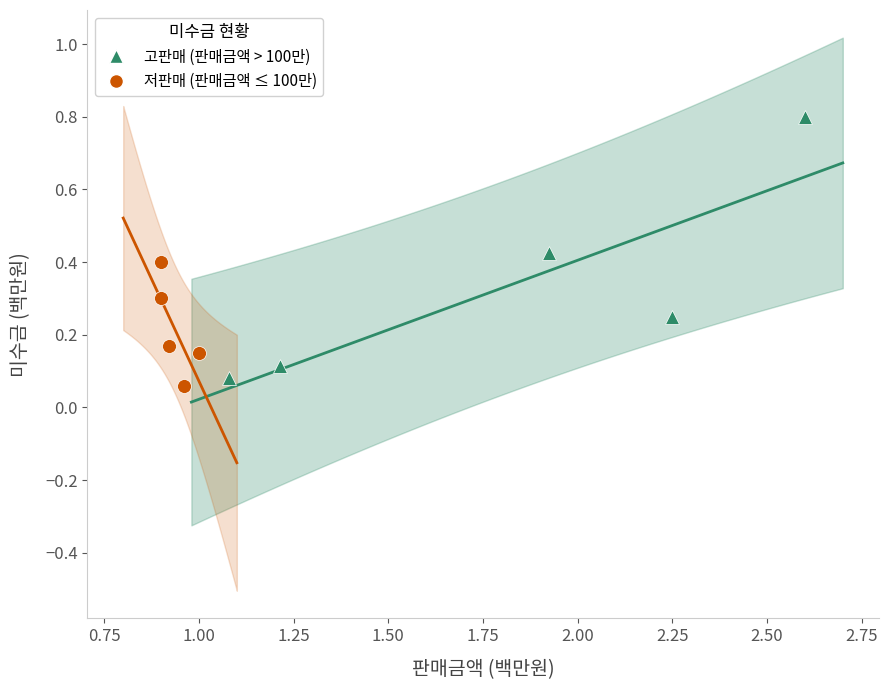

Which series reaches the maximum Y coordinate?

고판매 (판매금액 > 100만)